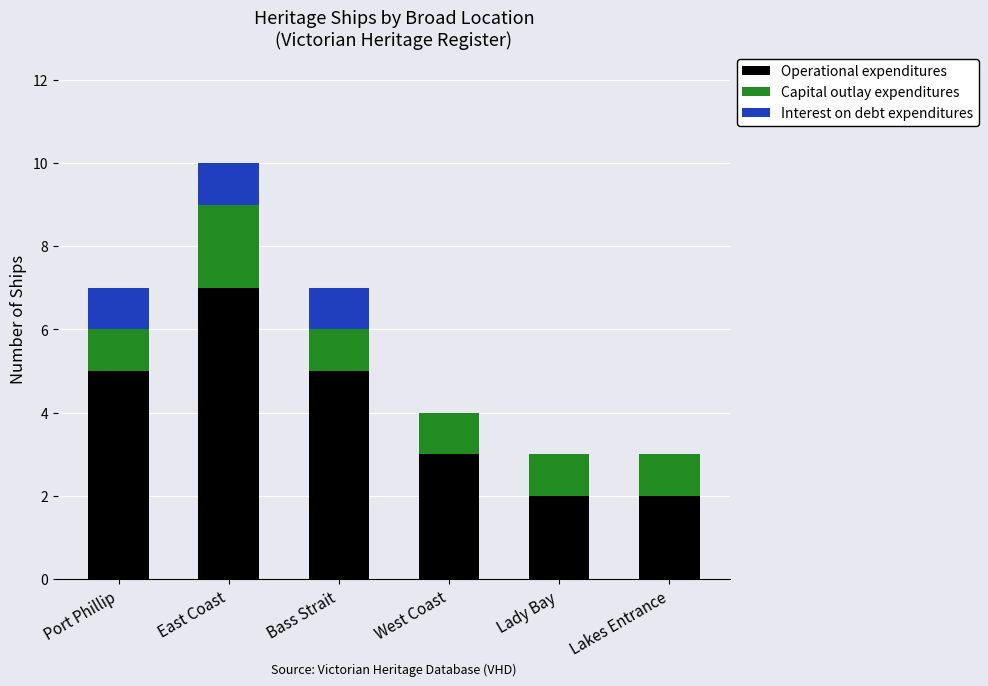

Reading left to right, what are the values for Operational expenditures?

Port Phillip=5	East Coast=7	Bass Strait=5	West Coast=3	Lady Bay=2	Lakes Entrance=2